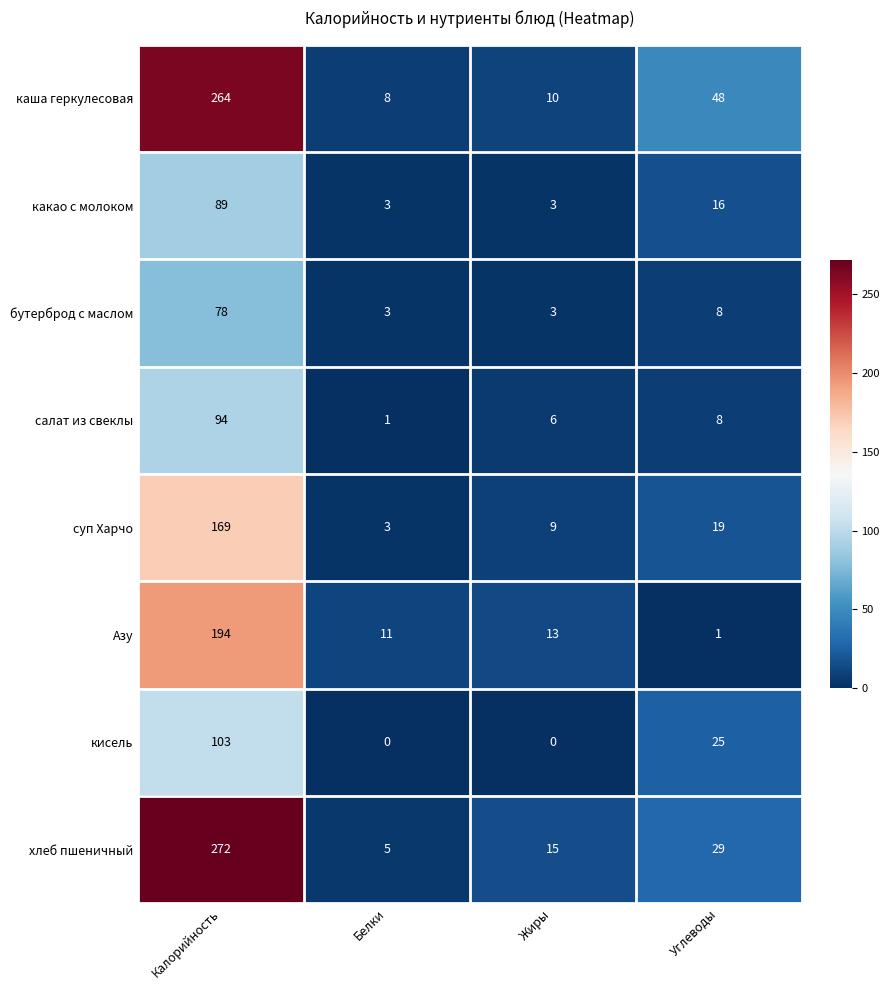

What is the highest value of the суп Харчо series?

169